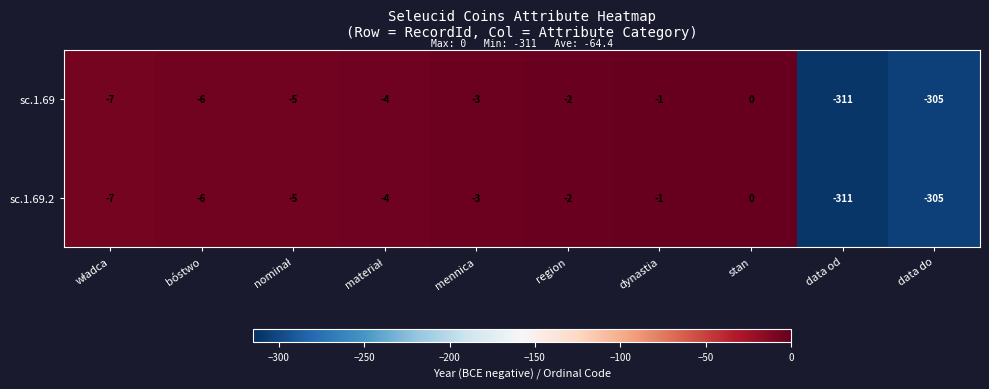

What is the average value of the sc.1.69.2 series?

-64